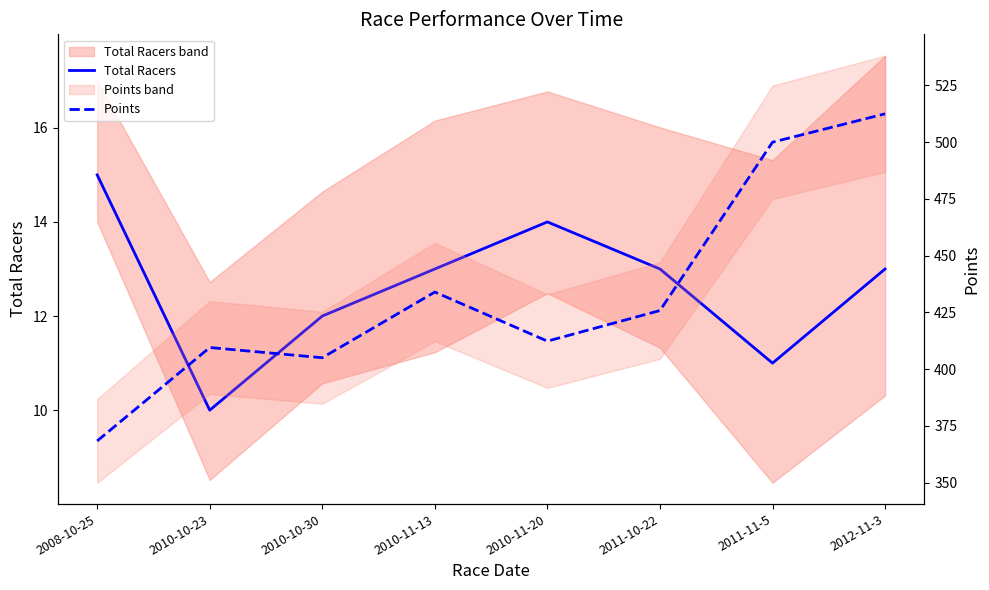

Reading right to left, transcribe all the data shown in this chart.

Total Racers: 13.0	11.0	13.0	14.0	13.0	12.0	10.0	15.0
Points: 512.5	500.0	425.8	412.3	433.9	405.0	409.5	368.3